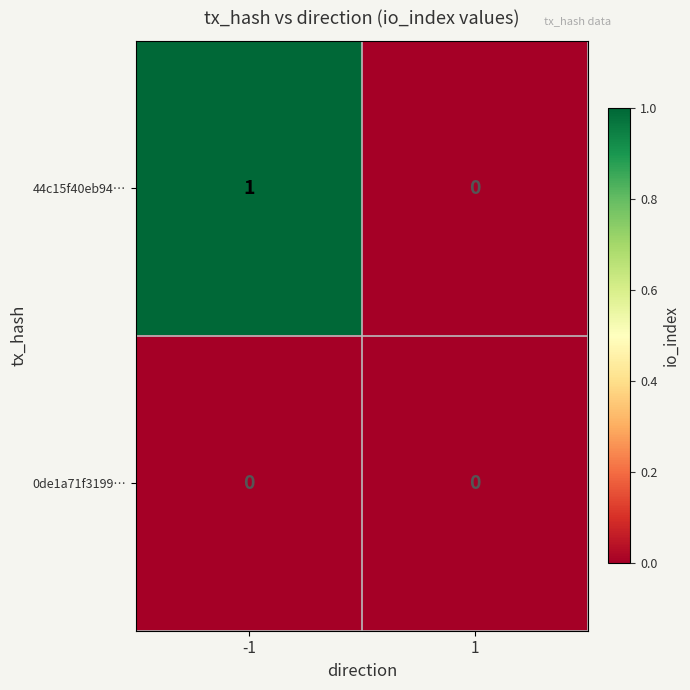

Which series has the largest total across all categories?

44c15f40eb94…